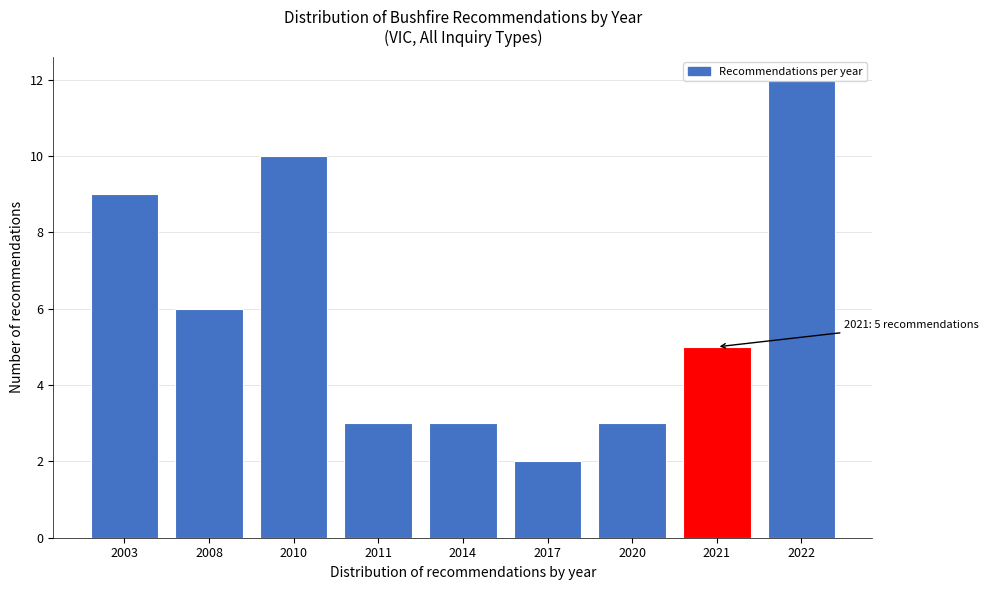

What is the average value?

6